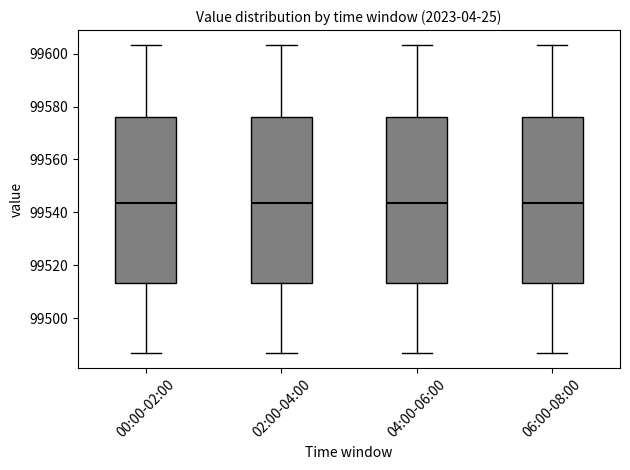

Reading left to right, transcribe this box plot: for each box, give where its median line is, the range the box spans, and where its two whiskers end, as read against the y-axis. The values are not printed on the chart, so give them approximately, as read against the axis.

00:00-02:00: median 99544, box 99514 to 99576, whiskers 99488 to 99604
02:00-04:00: median 99544, box 99514 to 99576, whiskers 99488 to 99604
04:00-06:00: median 99544, box 99514 to 99576, whiskers 99488 to 99604
06:00-08:00: median 99544, box 99514 to 99576, whiskers 99488 to 99604